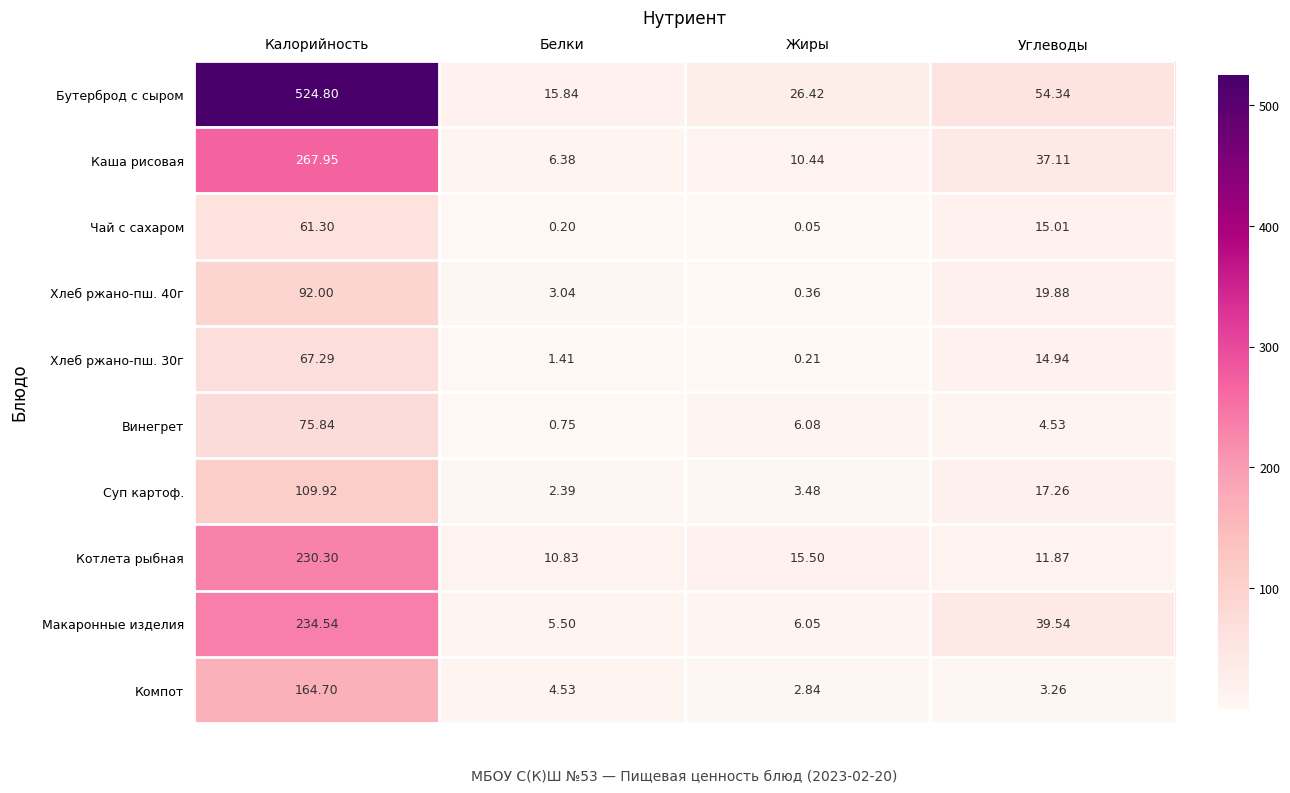

Which series changed the most between Жиры and Углеводы?

Макаронные изделия